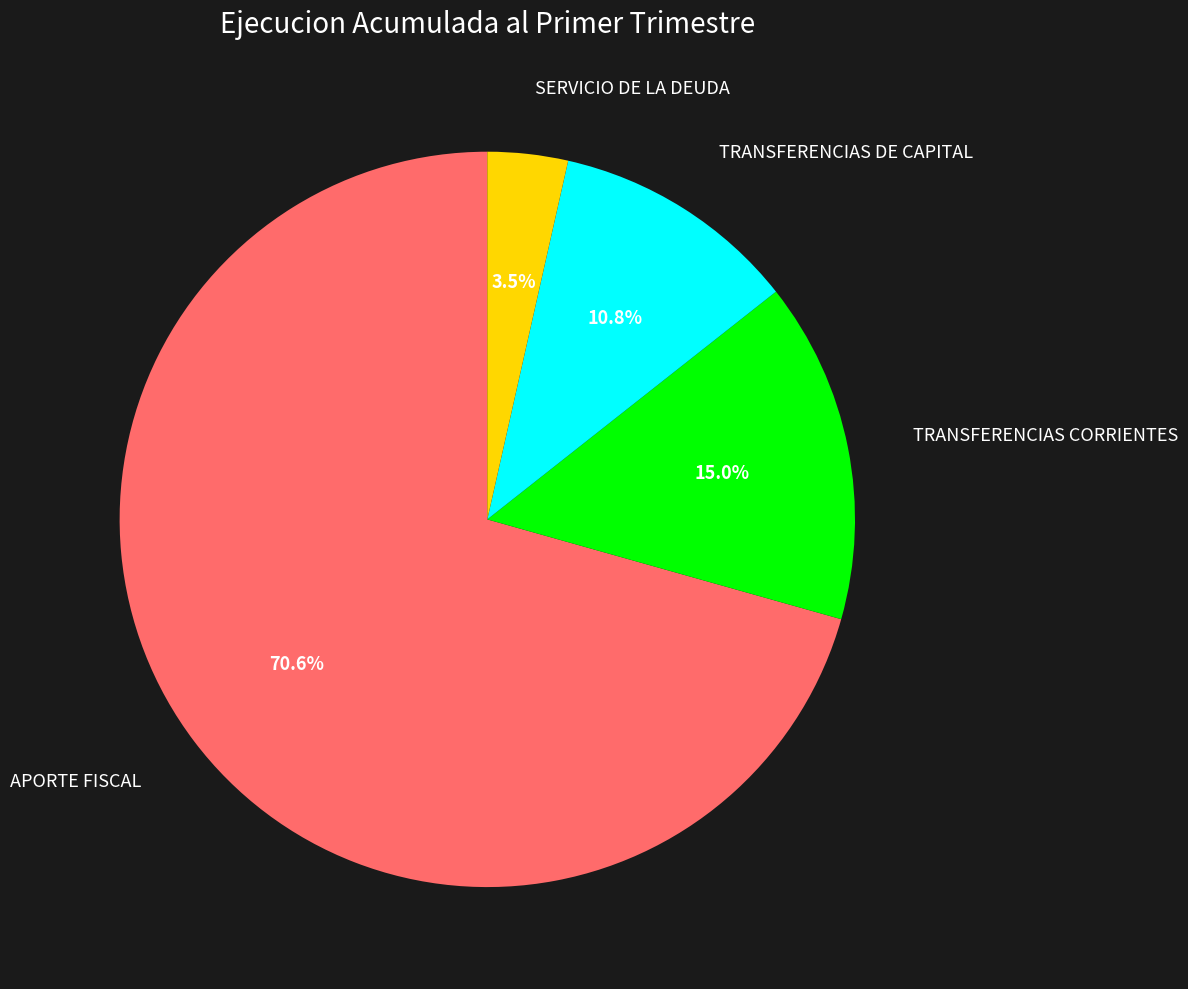

The SERVICIO DE LA DEUDA slice represents 15% of the pie. True or false?

False